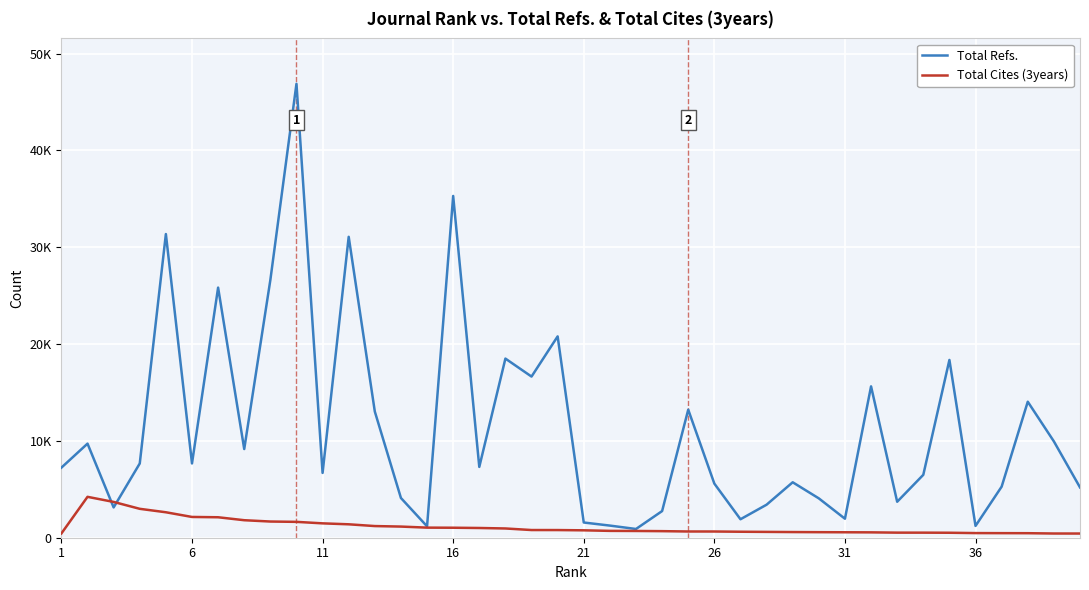

What are all the series names shown in the legend?

Total Refs., Total Cites (3years)